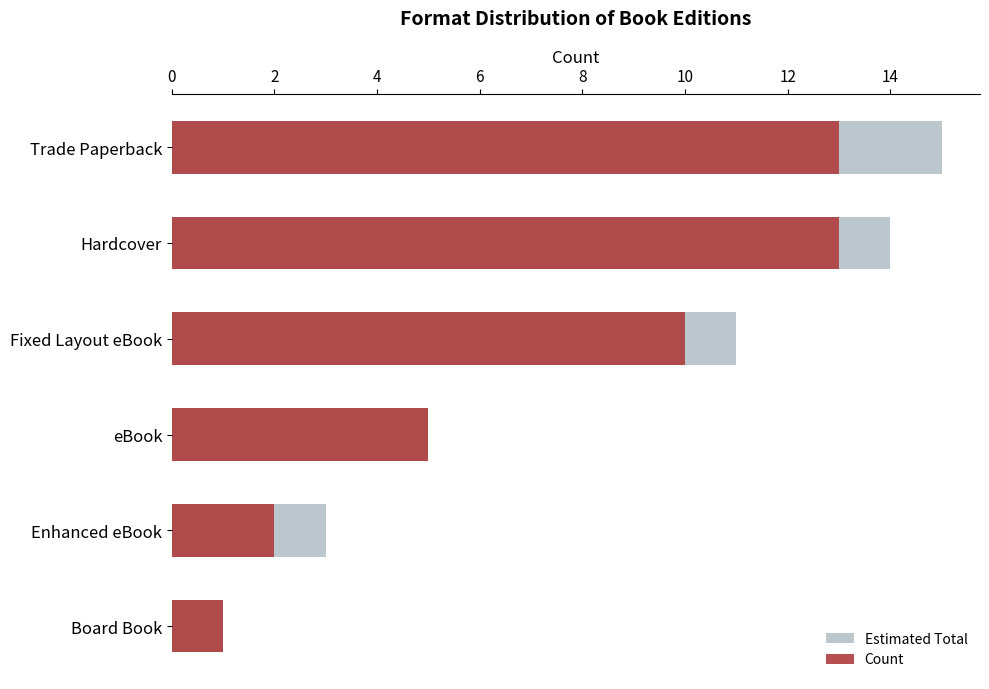

What is the value of the Estimated Total bar at the 4th from the left?

5